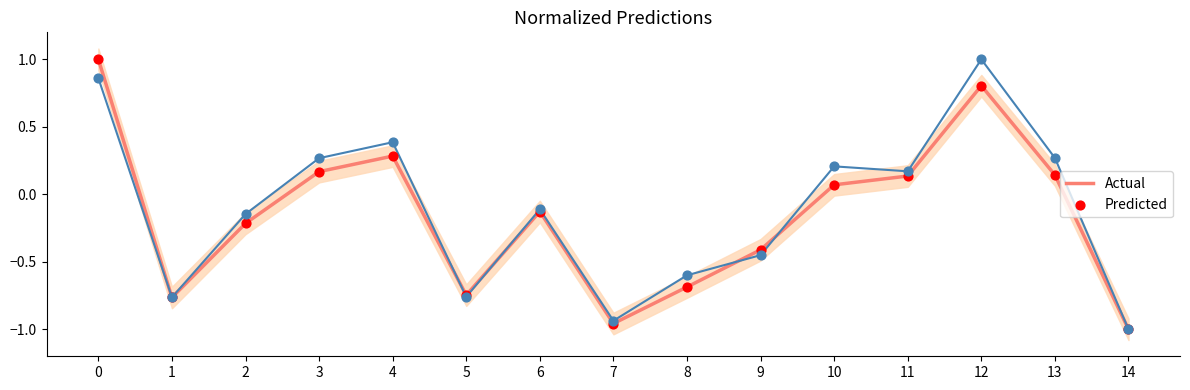

Which series has the largest total across all categories?

Actual